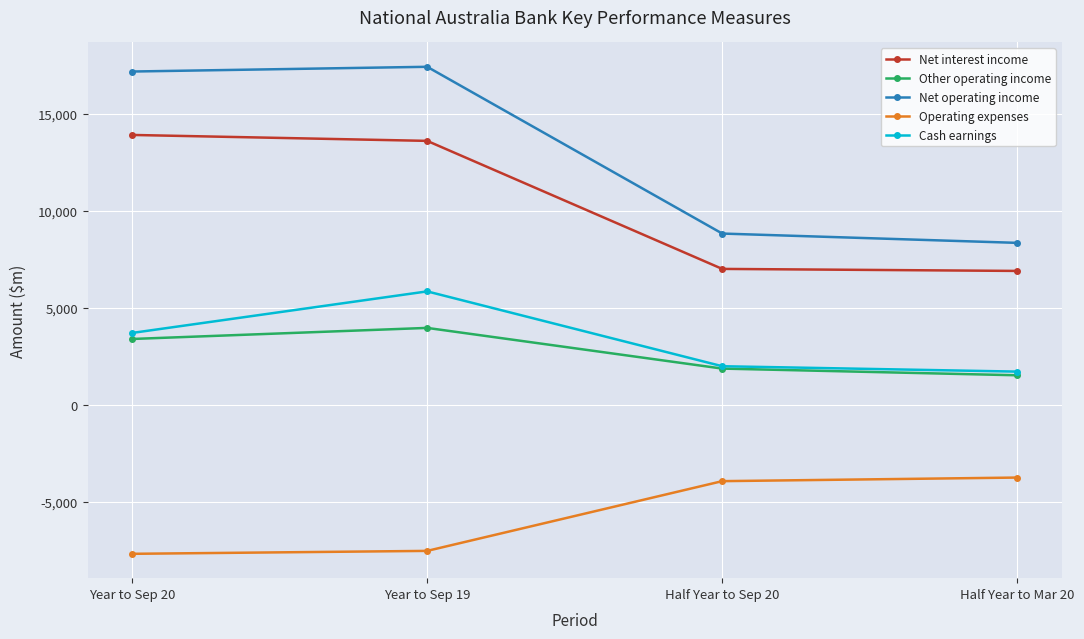

What is the sum of the Other operating income values at Year to Sep 20 and Year to Sep 19?

7369